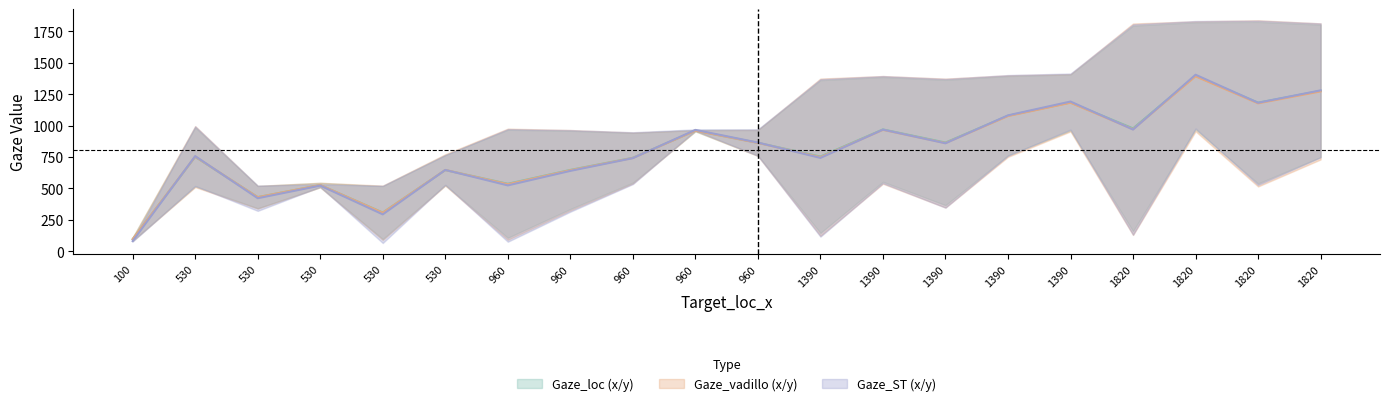

What is the sum of the Gaze_loc_x values at 530 and 1820?

2336.2